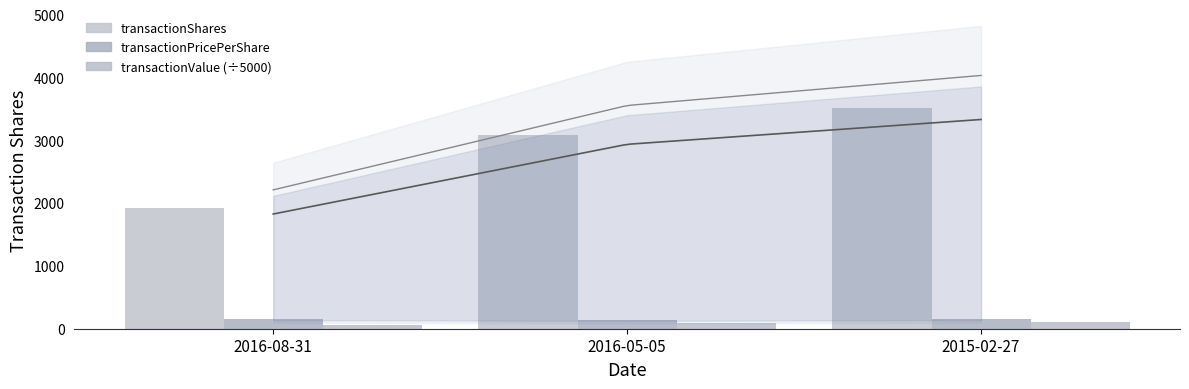

How many groups of bars are there?

3